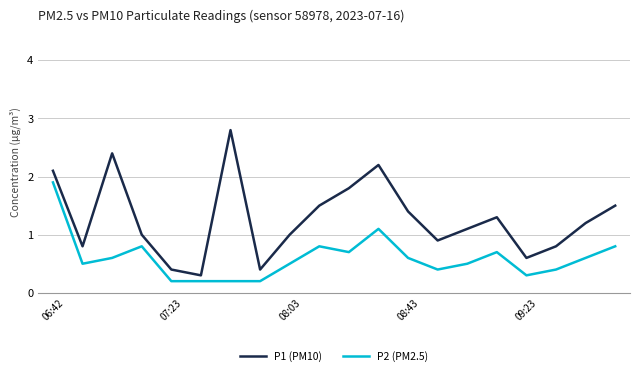

True or false: P2 (PM2.5) and P1 (PM10) intersect in this chart.

False